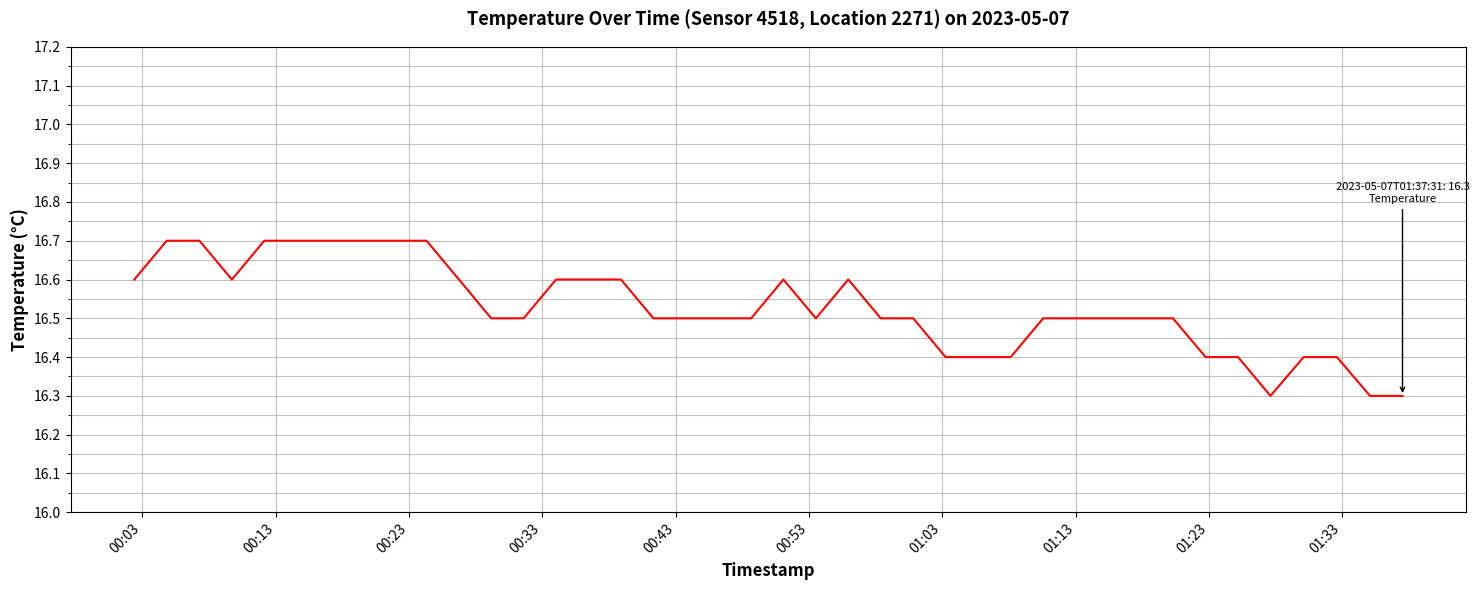

True or false: there are more than 1 points higher than both neighbors.

True